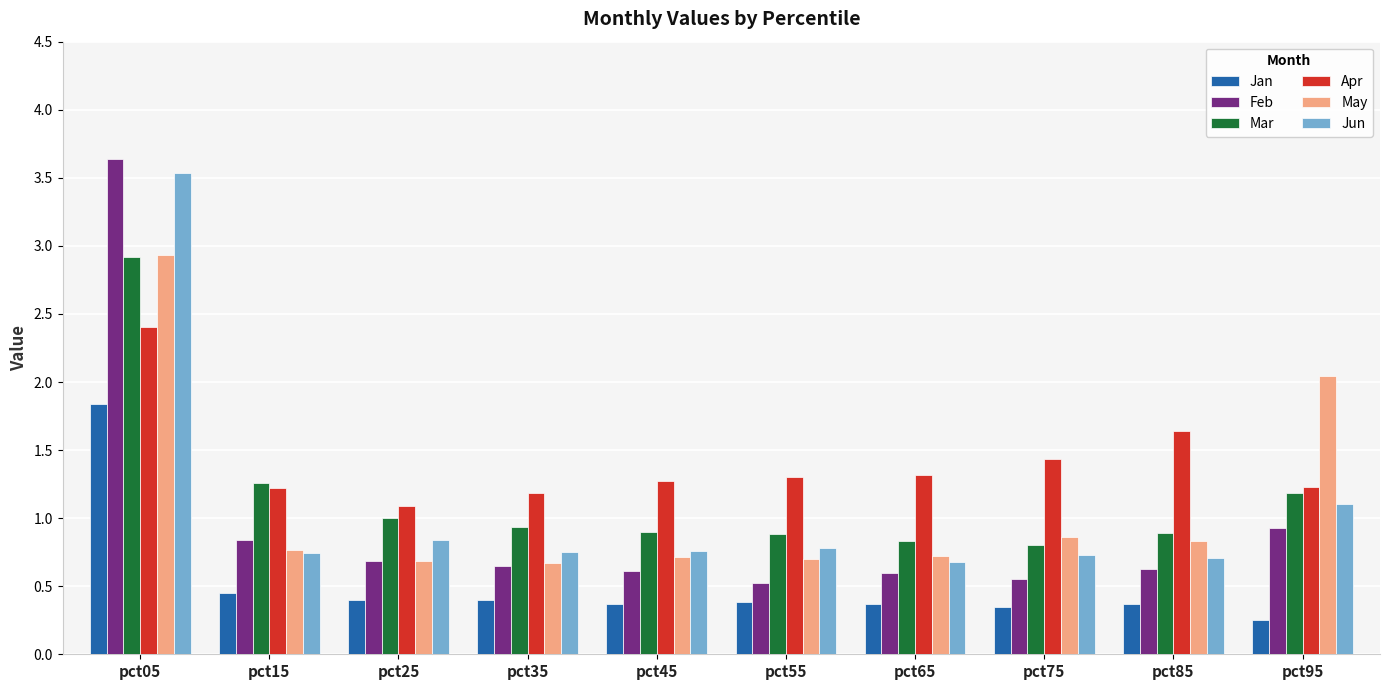

Which series has the widest spread of values?

Feb